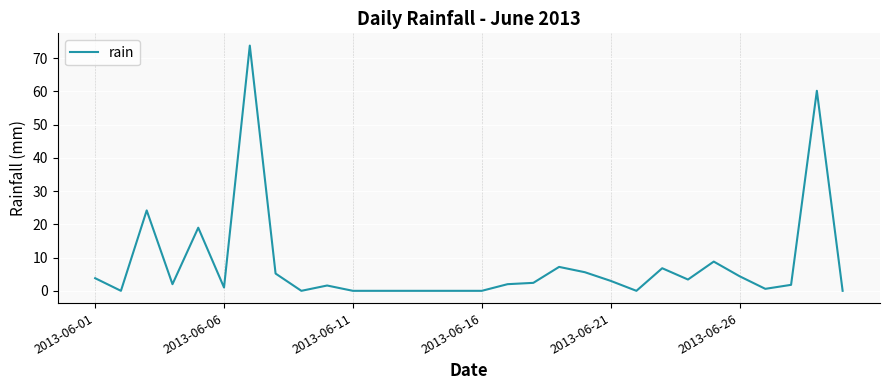

What is the difference between the maximum and minimum values?

73.8